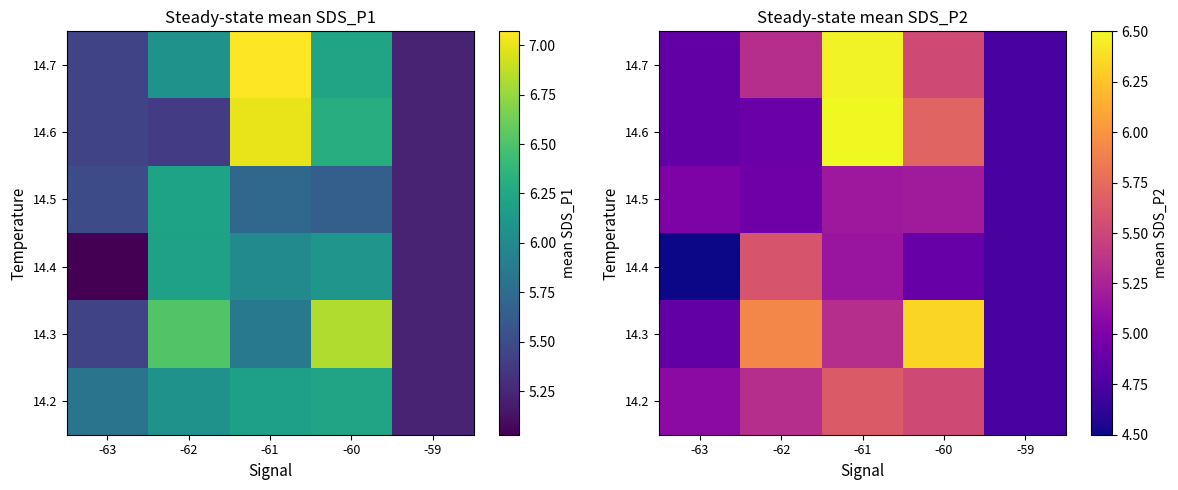

What is the lowest value of the 14.3 series?

4.7